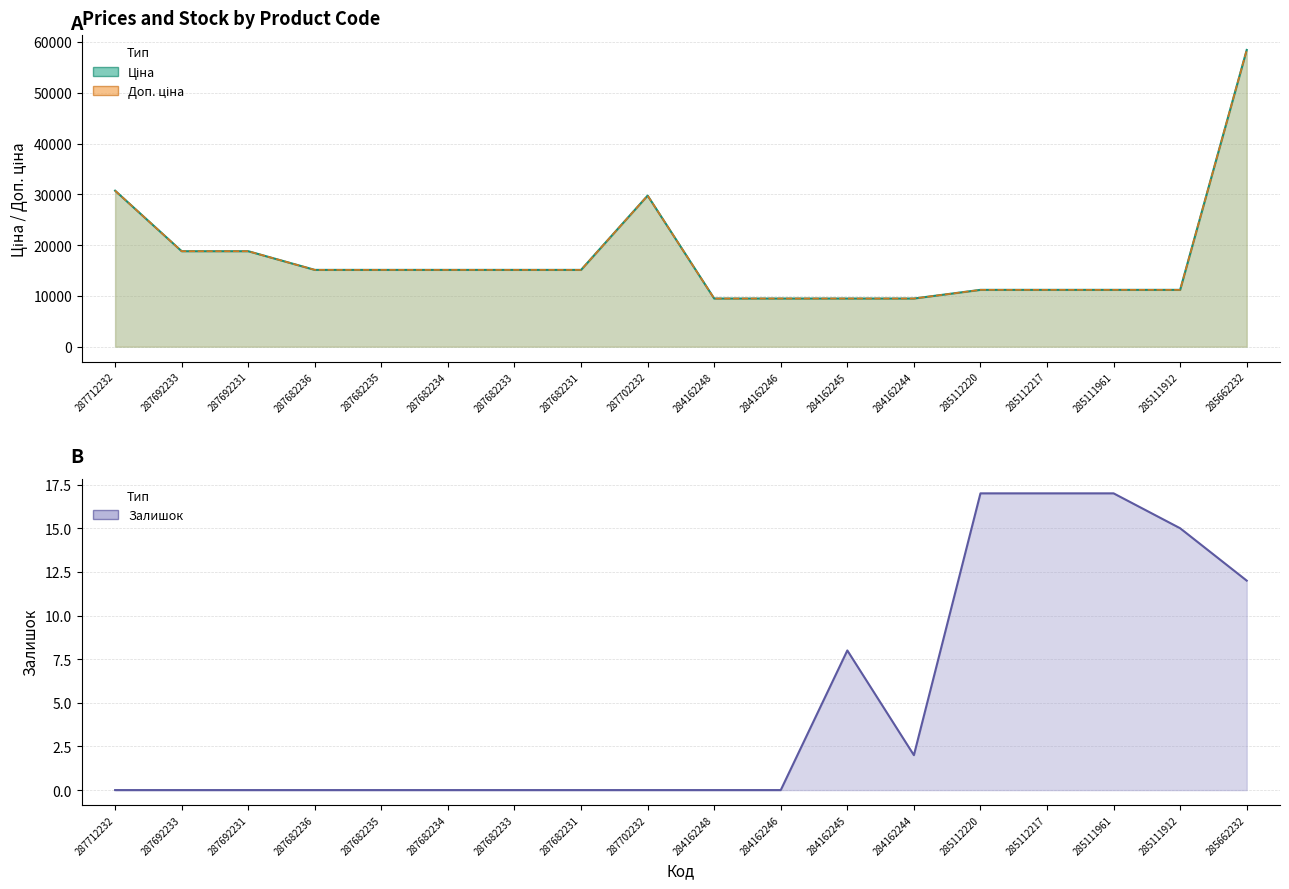

What is the approximate value of Доп. ціна at 285662232?

58426.5